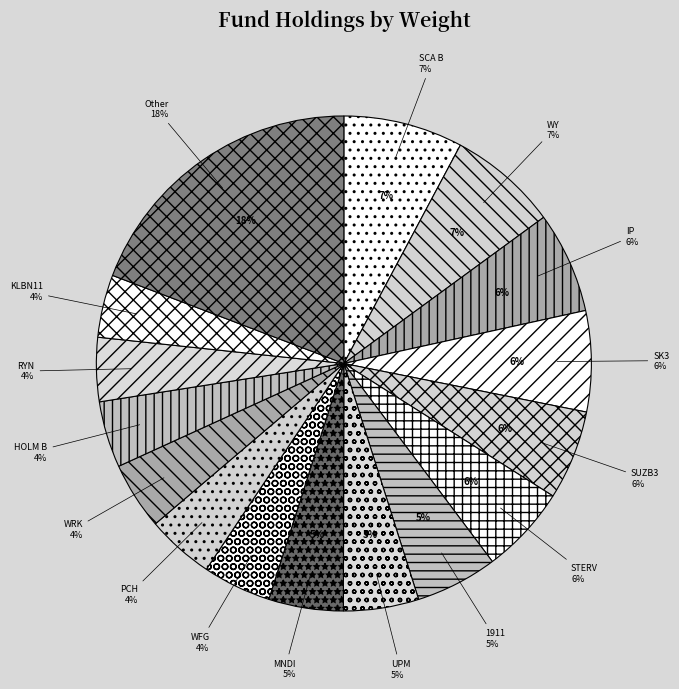

What percentage is the KLBN11 slice, to the nearest percent?

4%